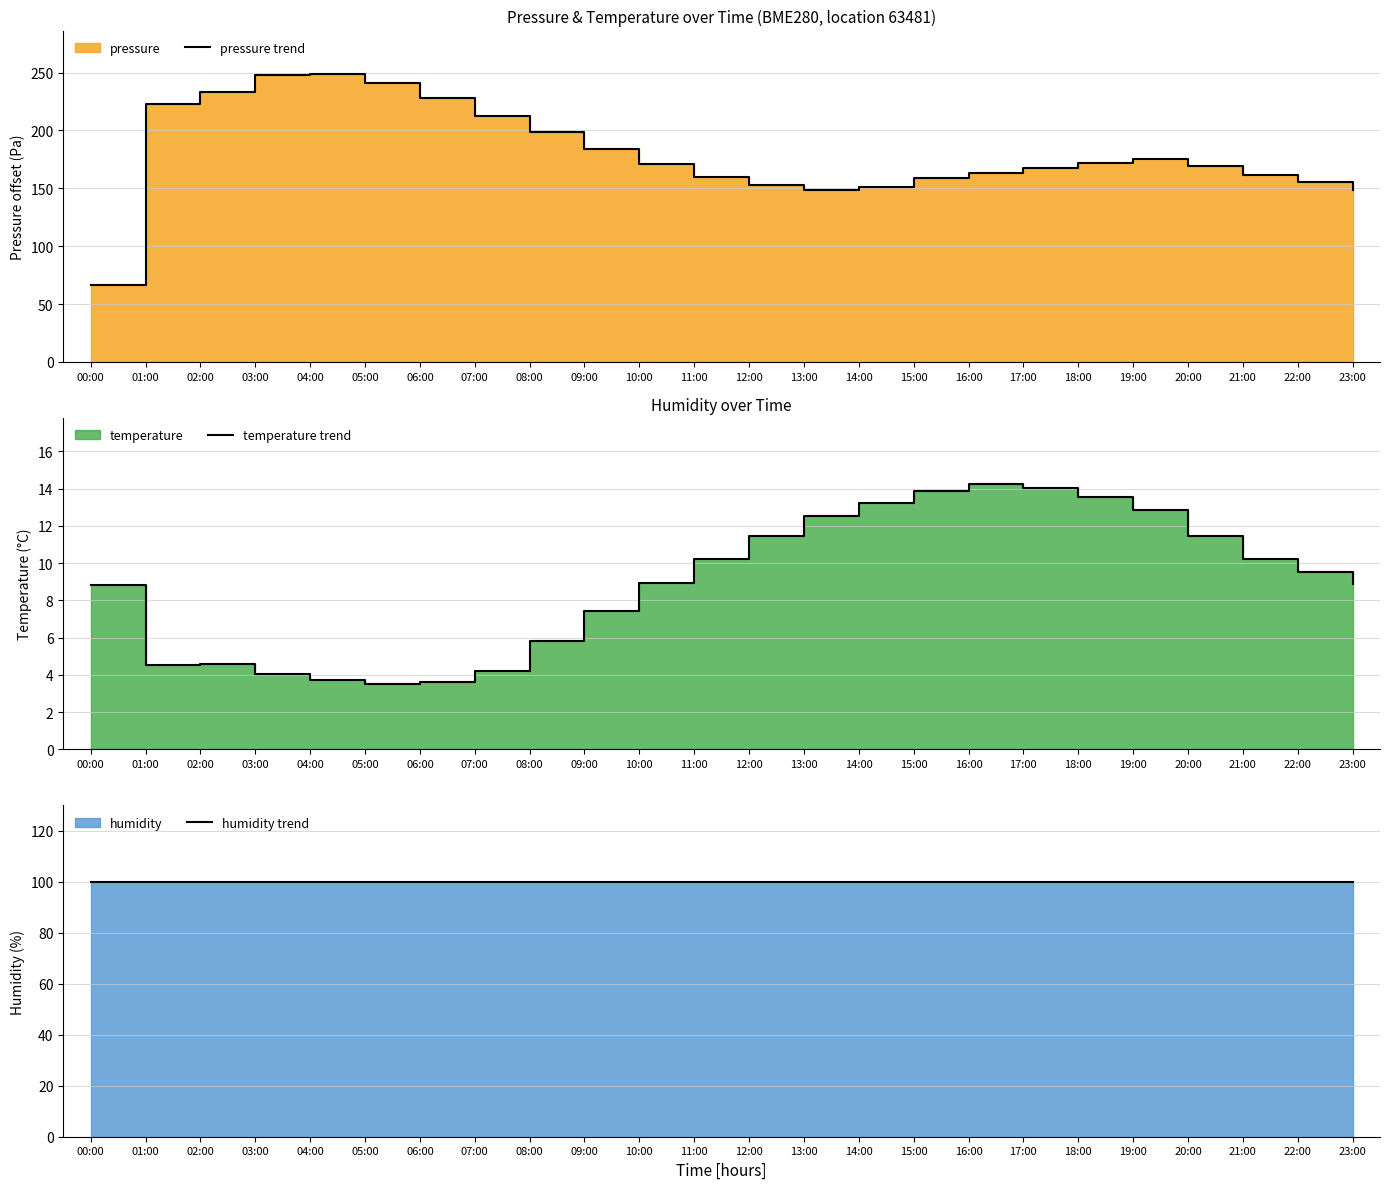

How many values in the pressure trend series are below 171?

12